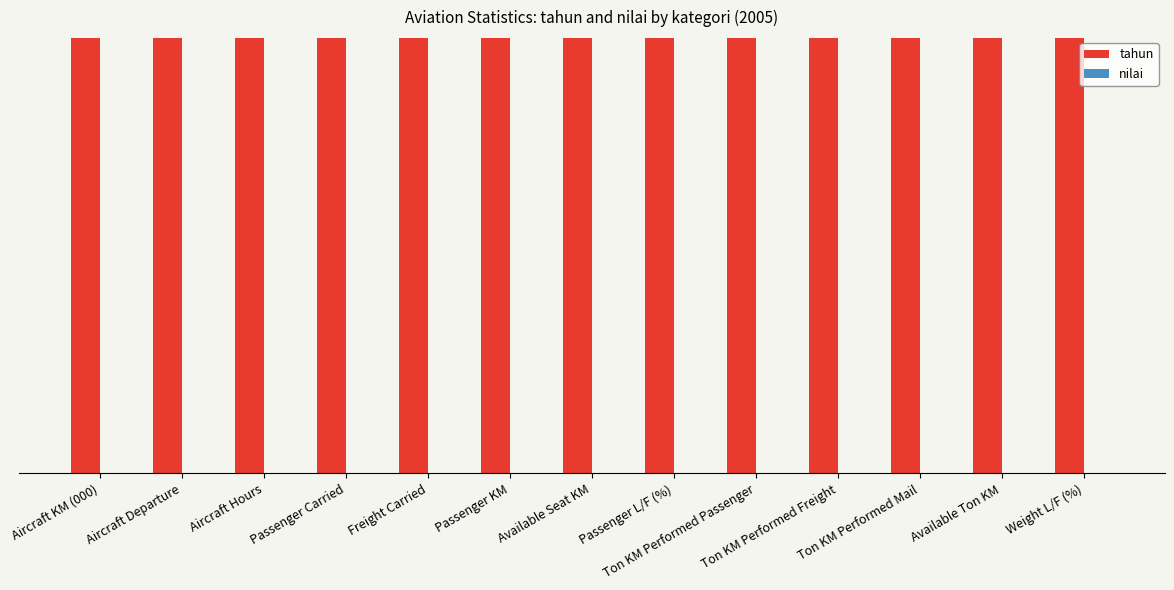

How many groups of bars are there?

13